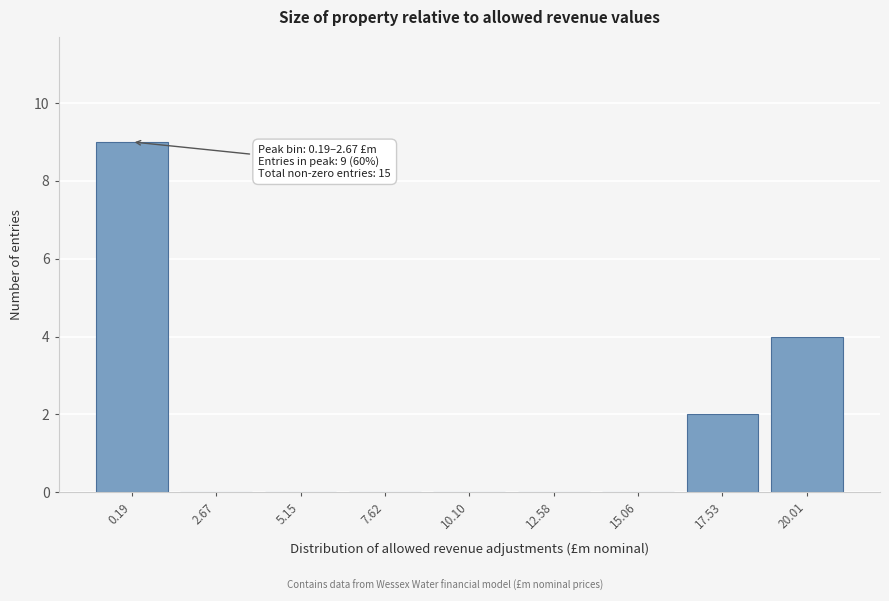

Reading right to left, extract all data points from this chart.

20.01=4	17.53=2	15.06=0	12.58=0	10.10=0	7.62=0	5.15=0	2.67=0	0.19=9